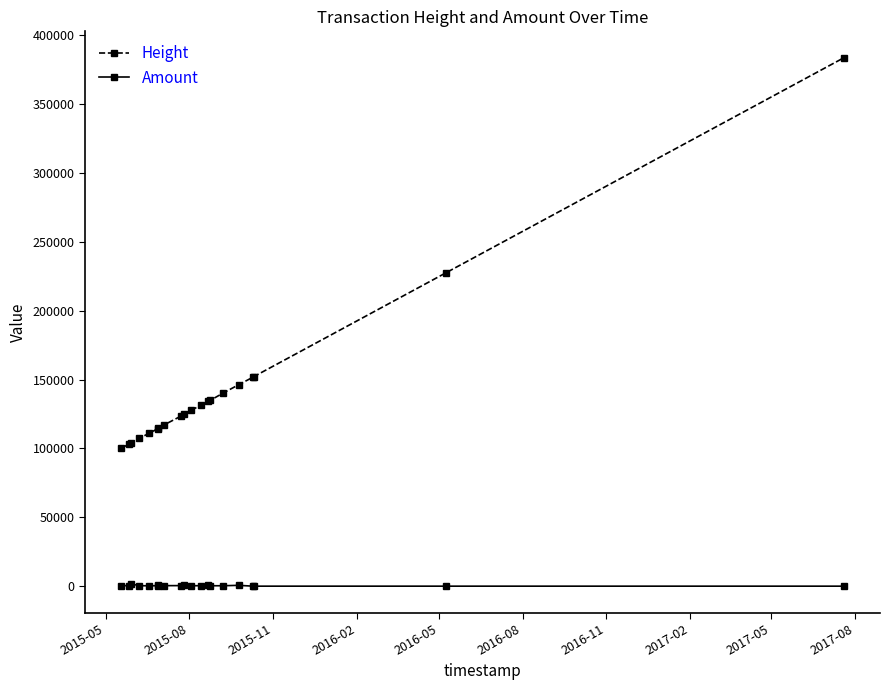

Which series has the largest range (max minus min)?

Height